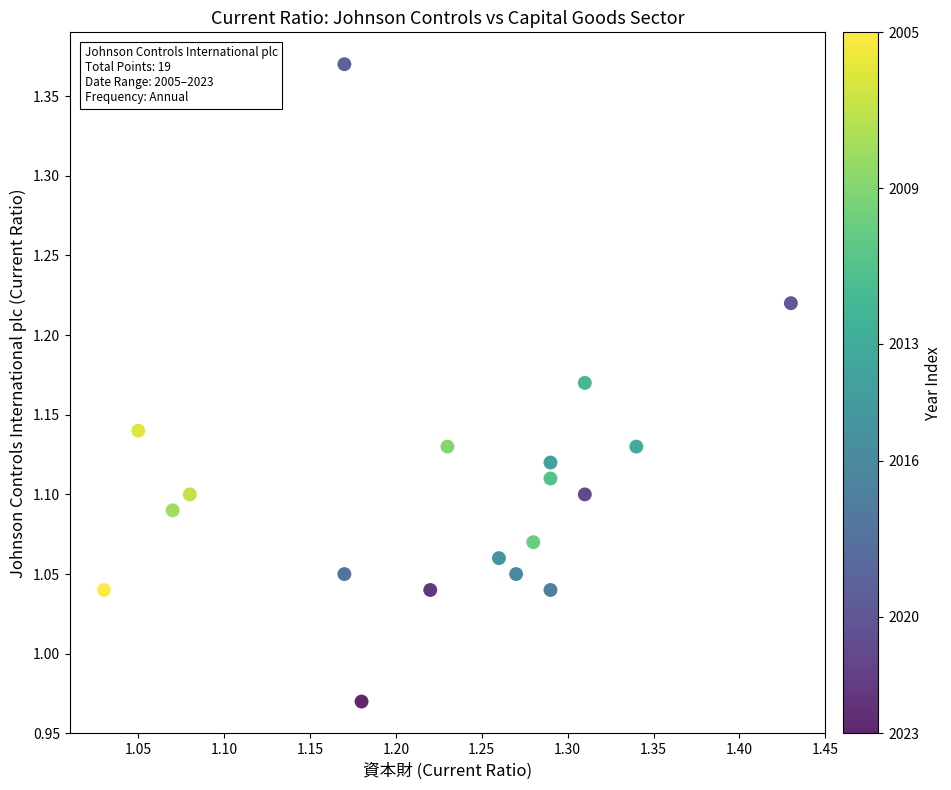

What is the range of Y values (max minus min)?

0.4